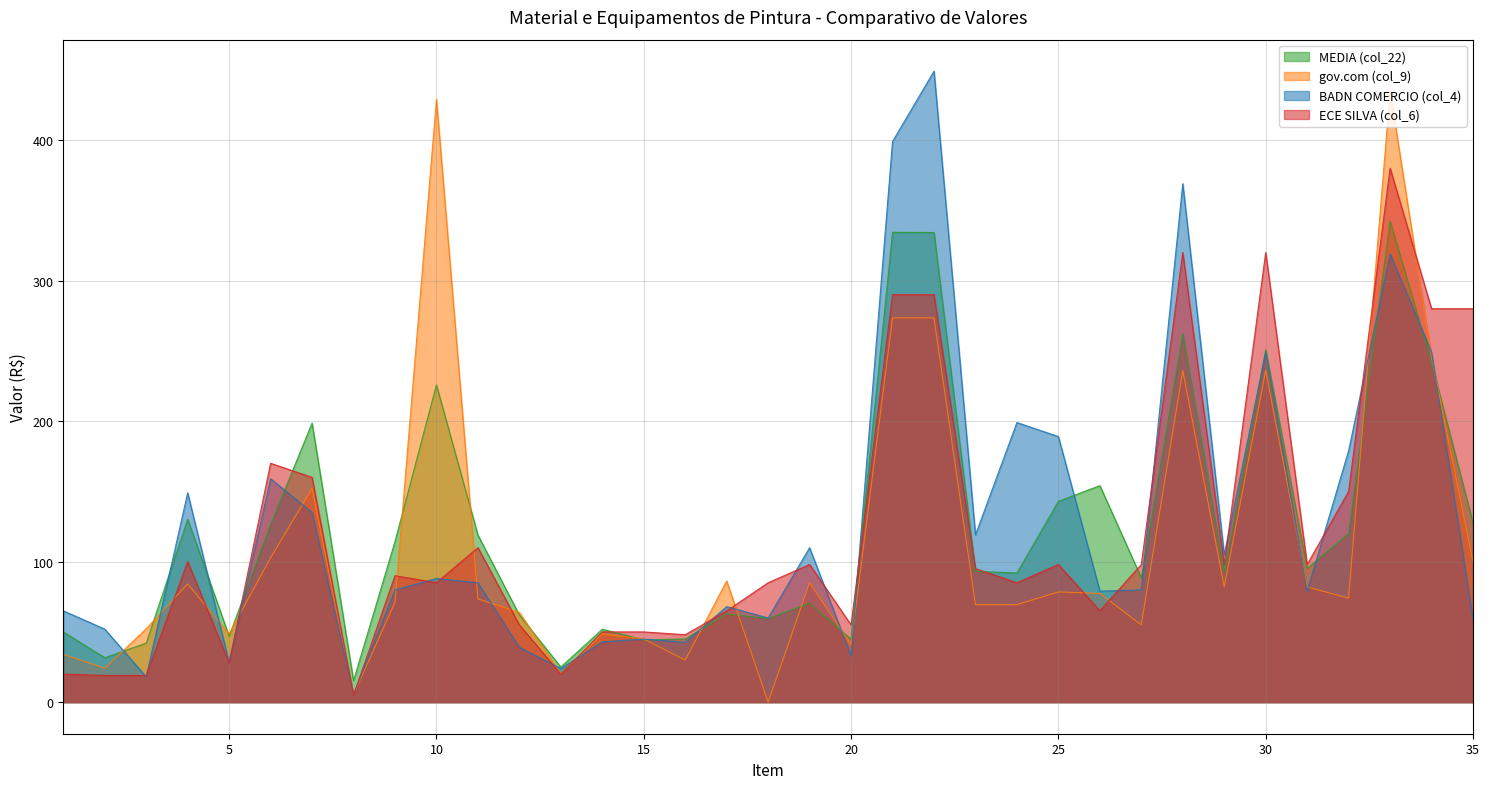

Rank the series by their maximum value, from lowest to highest.

MEDIA (col_22), ECE SILVA (col_6), gov.com (col_9), BADN COMERCIO (col_4)